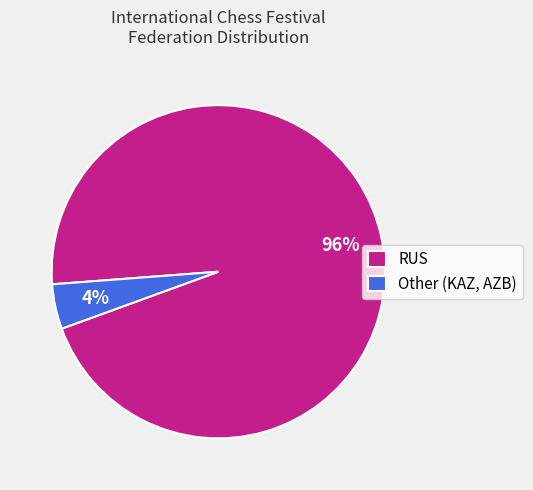

What percentage is the RUS slice, to the nearest percent?

96%